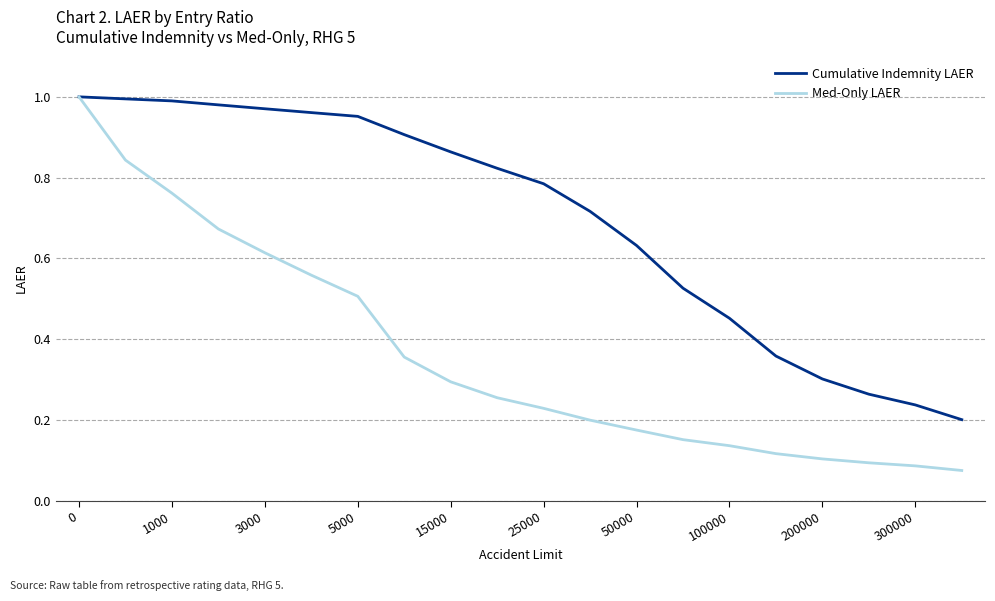

Which series has the largest total across all categories?

Cumulative Indemnity LAER